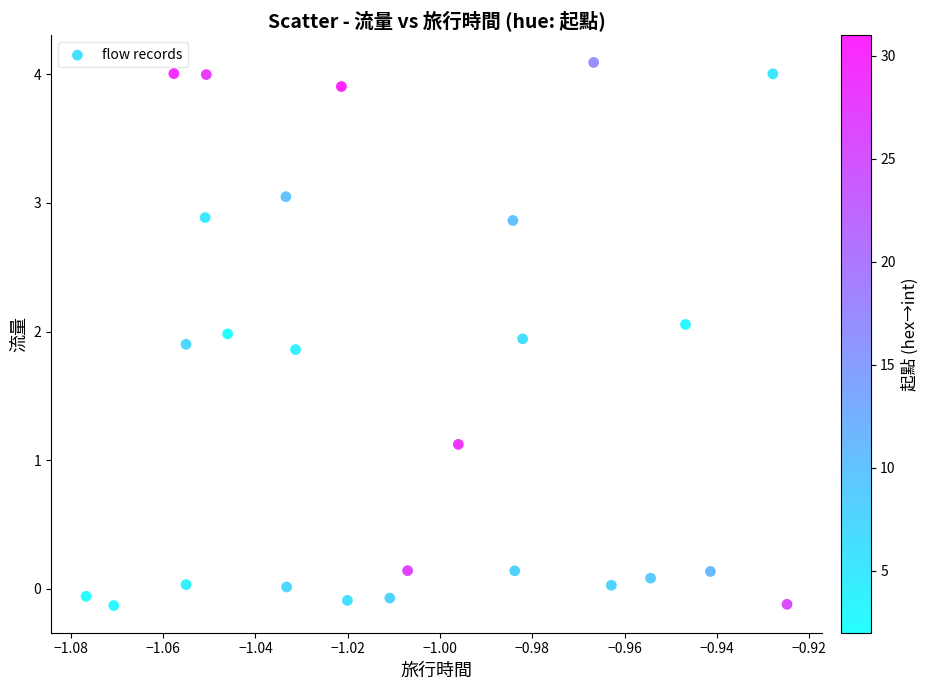

What Y value in the scatter plot is closest to 1?

1.1